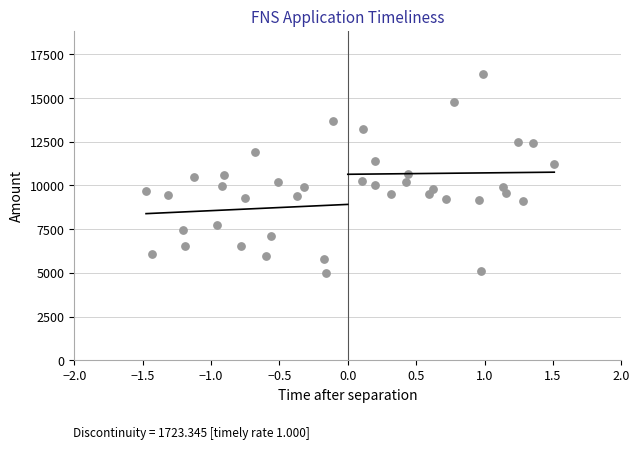

What is the range of X values (max minus min)?

3.0